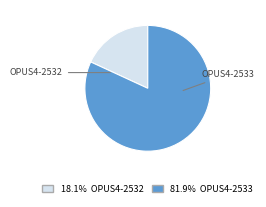

What is the largest slice in the pie chart?

OPUS4-2533